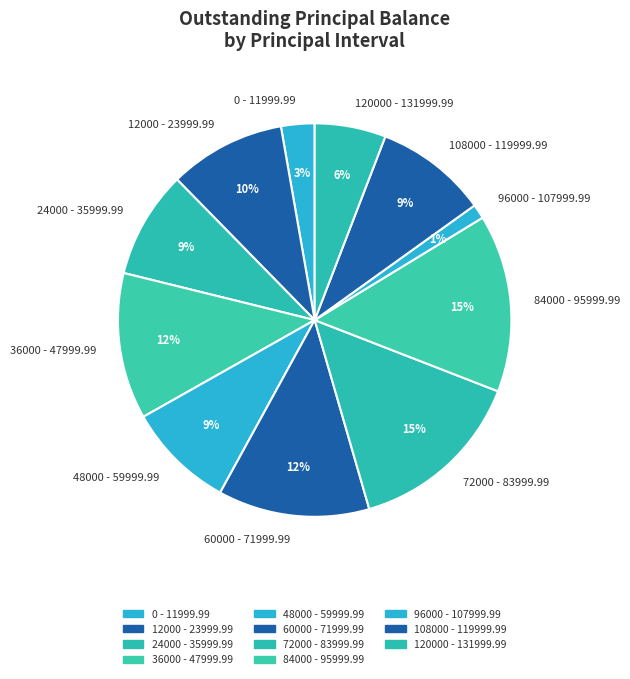

To the nearest percent, what percentage of the pie is 96000 - 107999.99?

1%